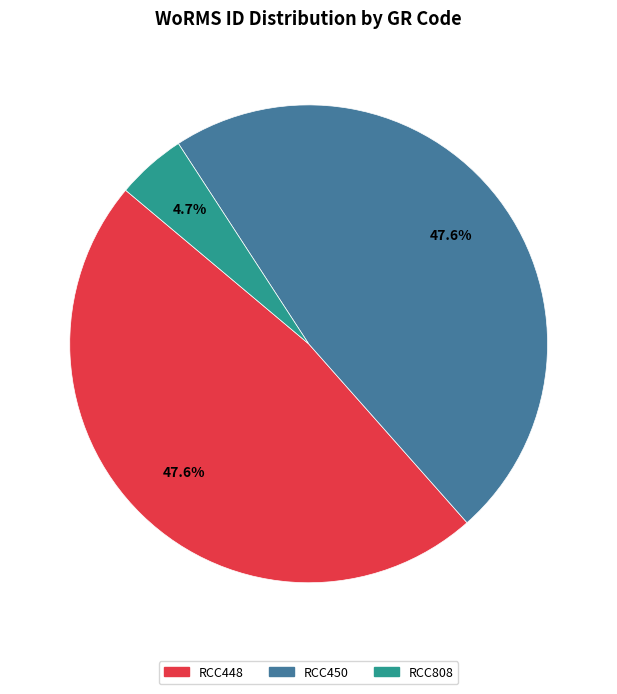

Which slice is the smallest?

RCC808